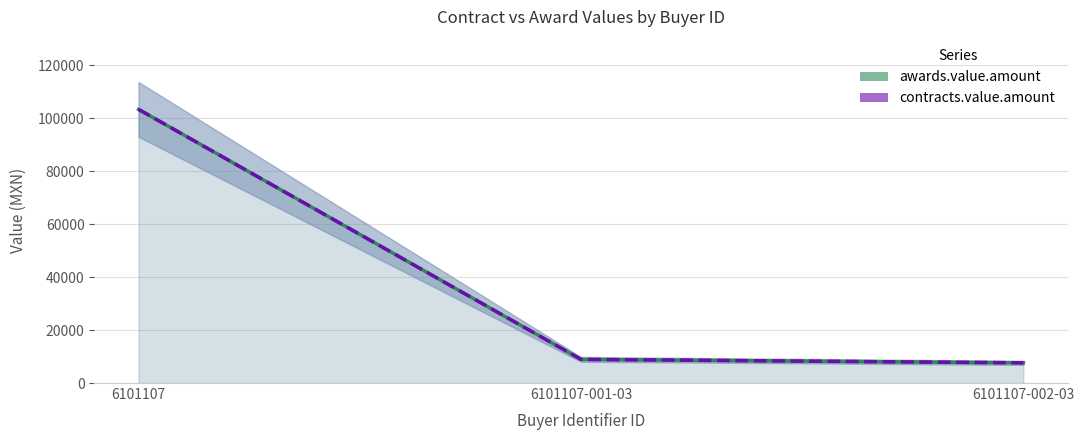

Which series has the widest spread of values?

awards.value.amount